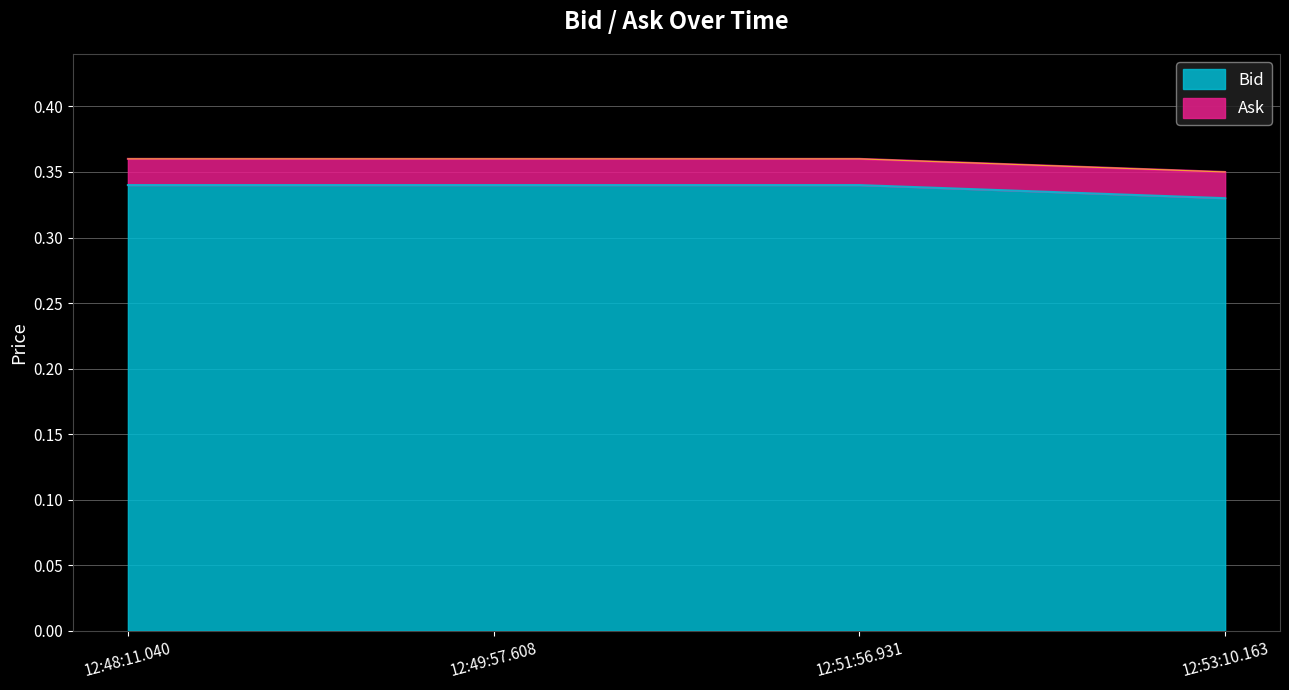

Which series changed the most between 12:48:11.040 and 12:51:56.931?

Bid